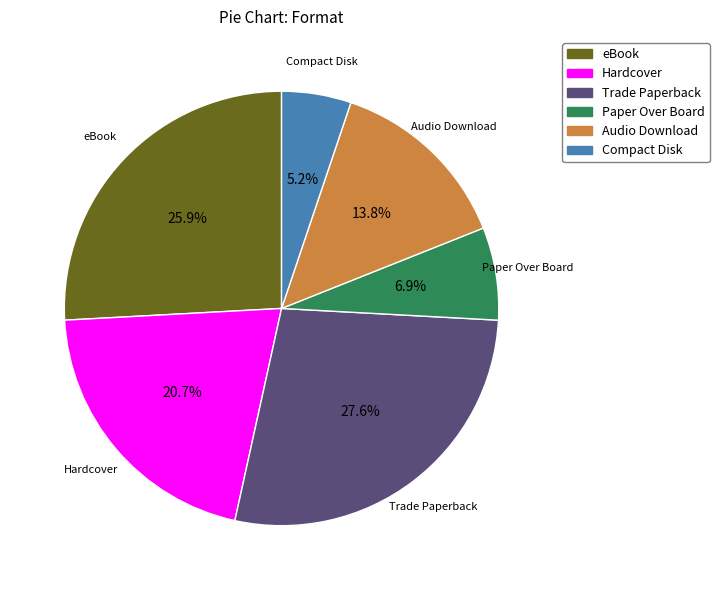

What is the ratio of the value at Paper Over Board to the value at Audio Download?

0.5